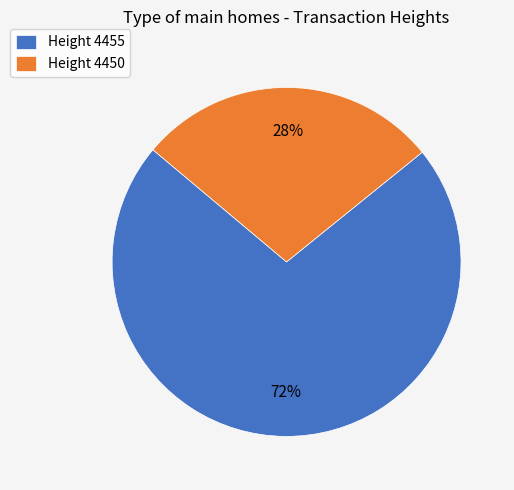

To the nearest percent, what percentage of the pie is Height 4450?

28%